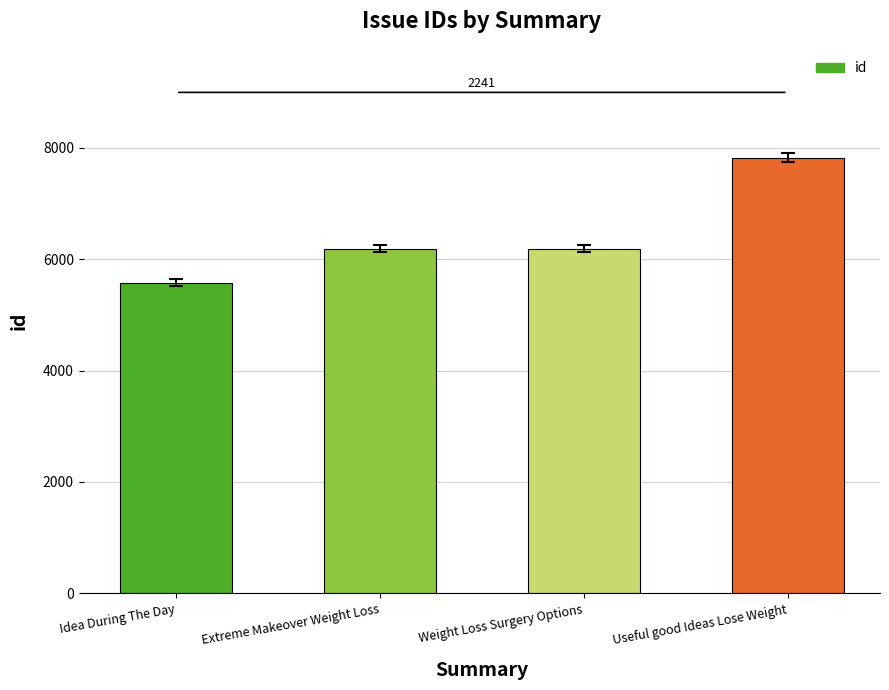

What is the change in value from Idea During The Day to Extreme Makeover Weight Loss?

+605